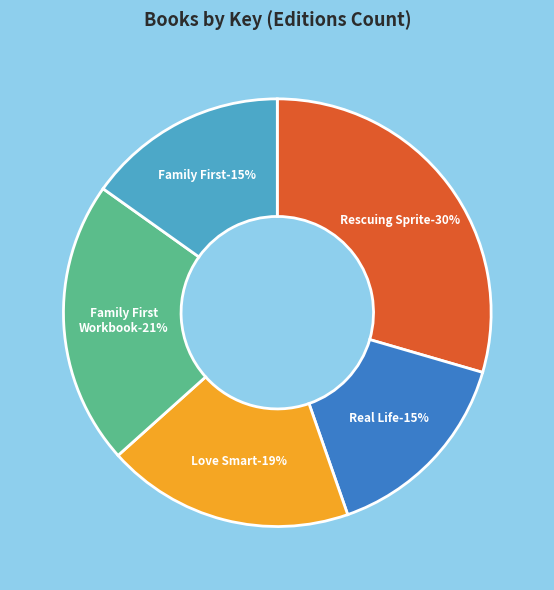

What portion of the pie excludes Real Life?

84.8%